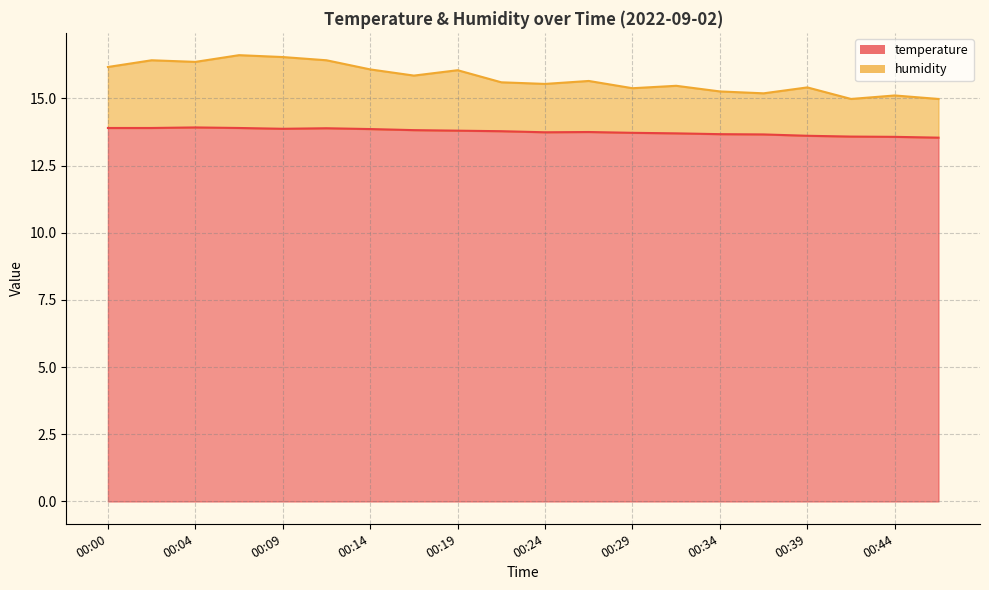

What is the maximum value for humidity?

16.6